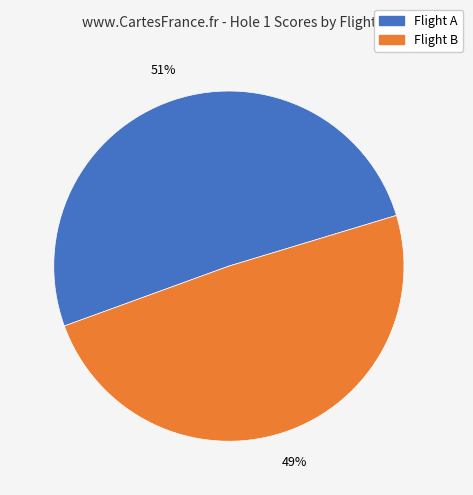

To the nearest percent, what is the average slice percentage?

50%